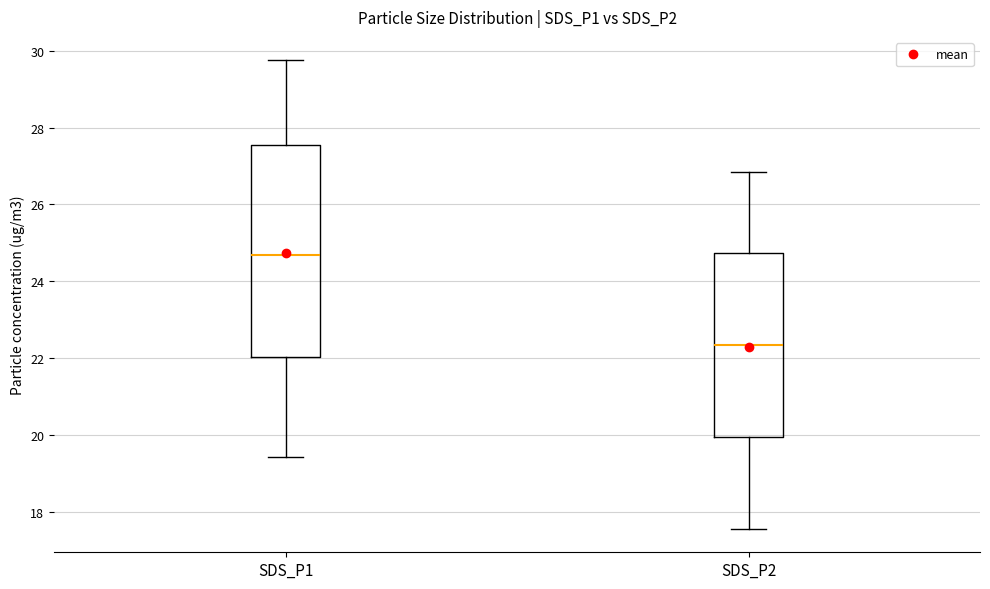

Comparing the boxes themselves (not the whiskers), which one is the tallest?

SDS_P1